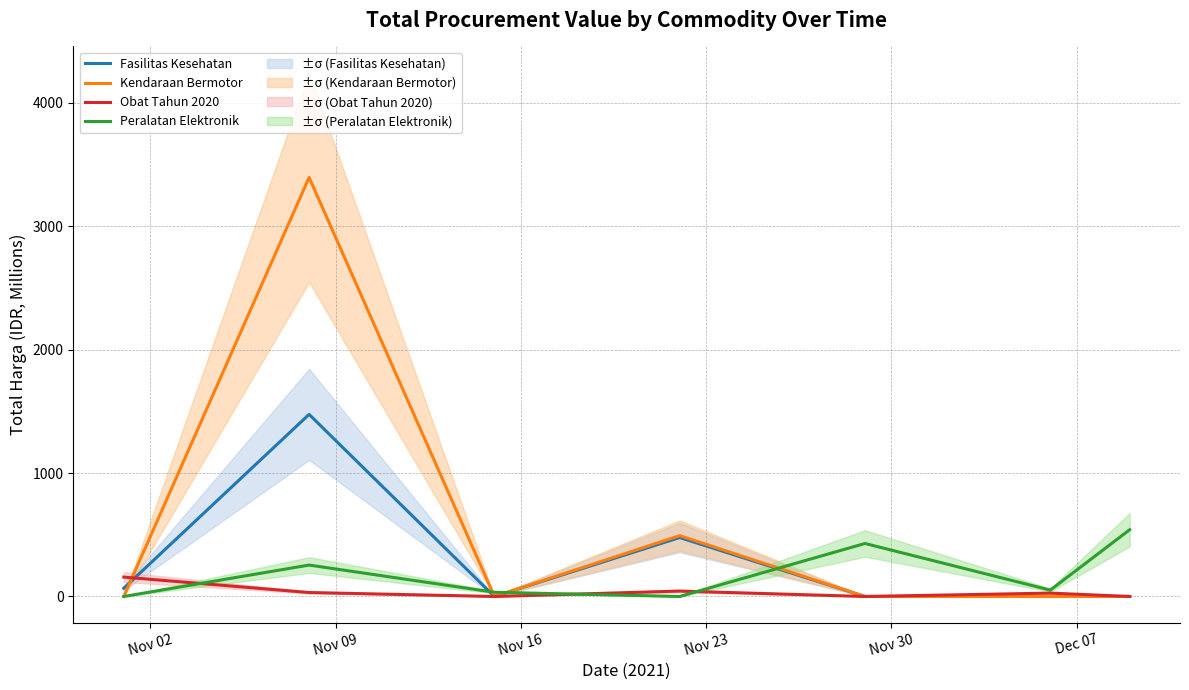

What is the maximum value for Fasilitas Kesehatan?

1475.6